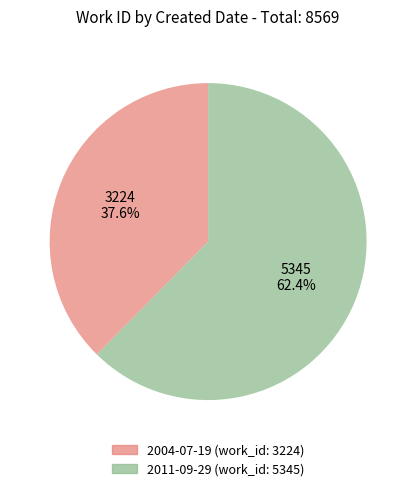

To the nearest percent, what is the difference between the 2011-09-29 and 2004-07-19 slice percentages?

25%